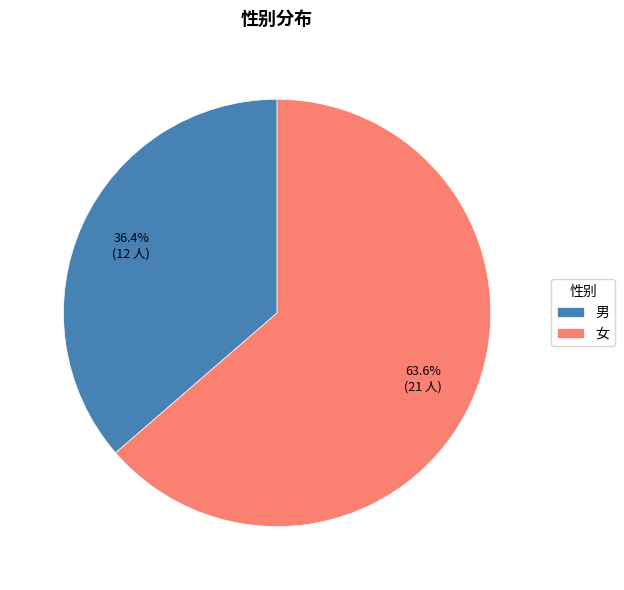

How many slices are in this pie chart?

2